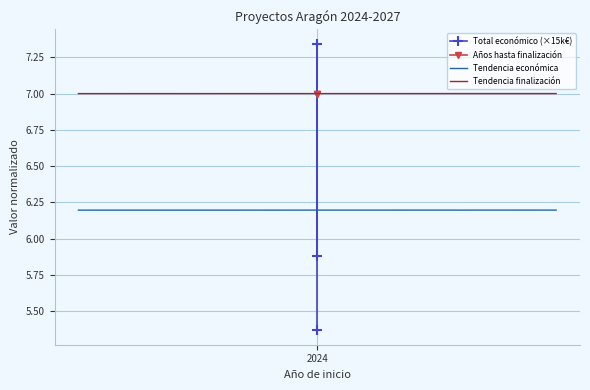

What is the maximum value for Tendencia económica?

6.2